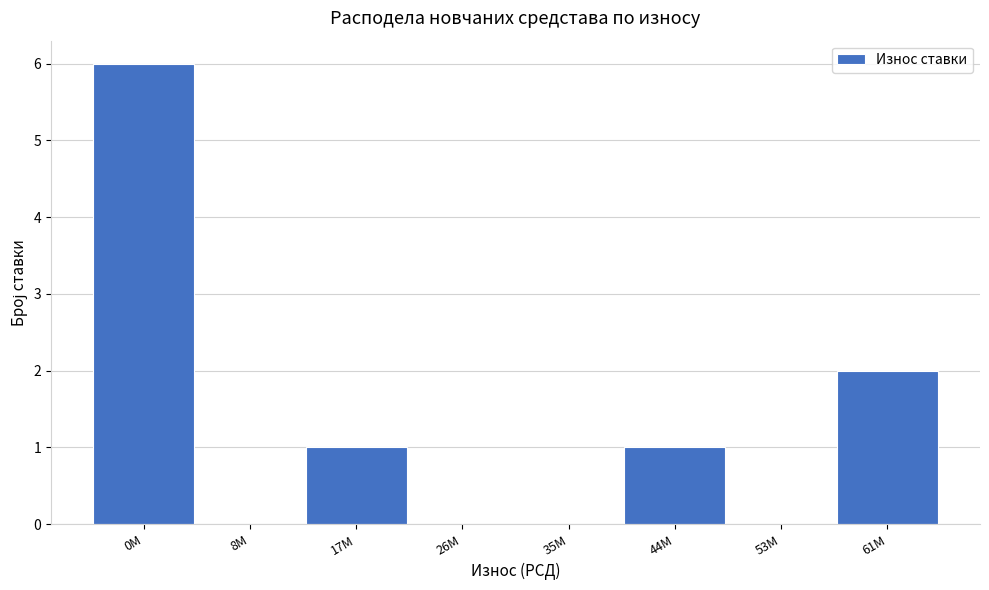

Reading left to right, transcribe all the data shown in this chart.

0M=6	8M=0	17M=1	26M=0	35M=0	44M=1	53M=0	61M=2